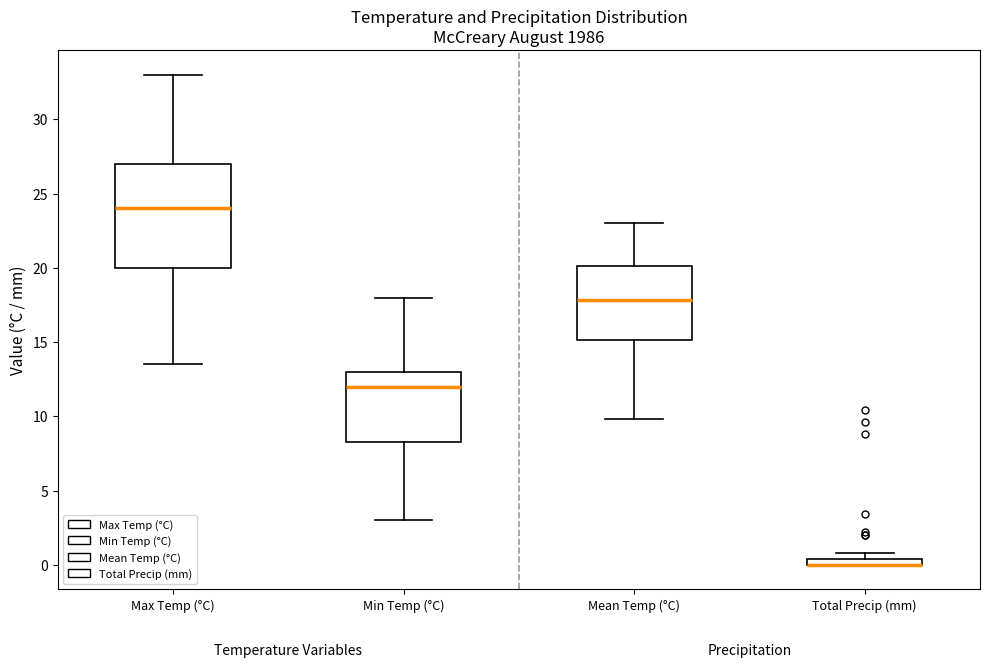

Where is the upper edge of the box for Total Precip (mm) on the y-axis? The values are not printed on the chart, so give them approximately, as read against the axis.

0.5